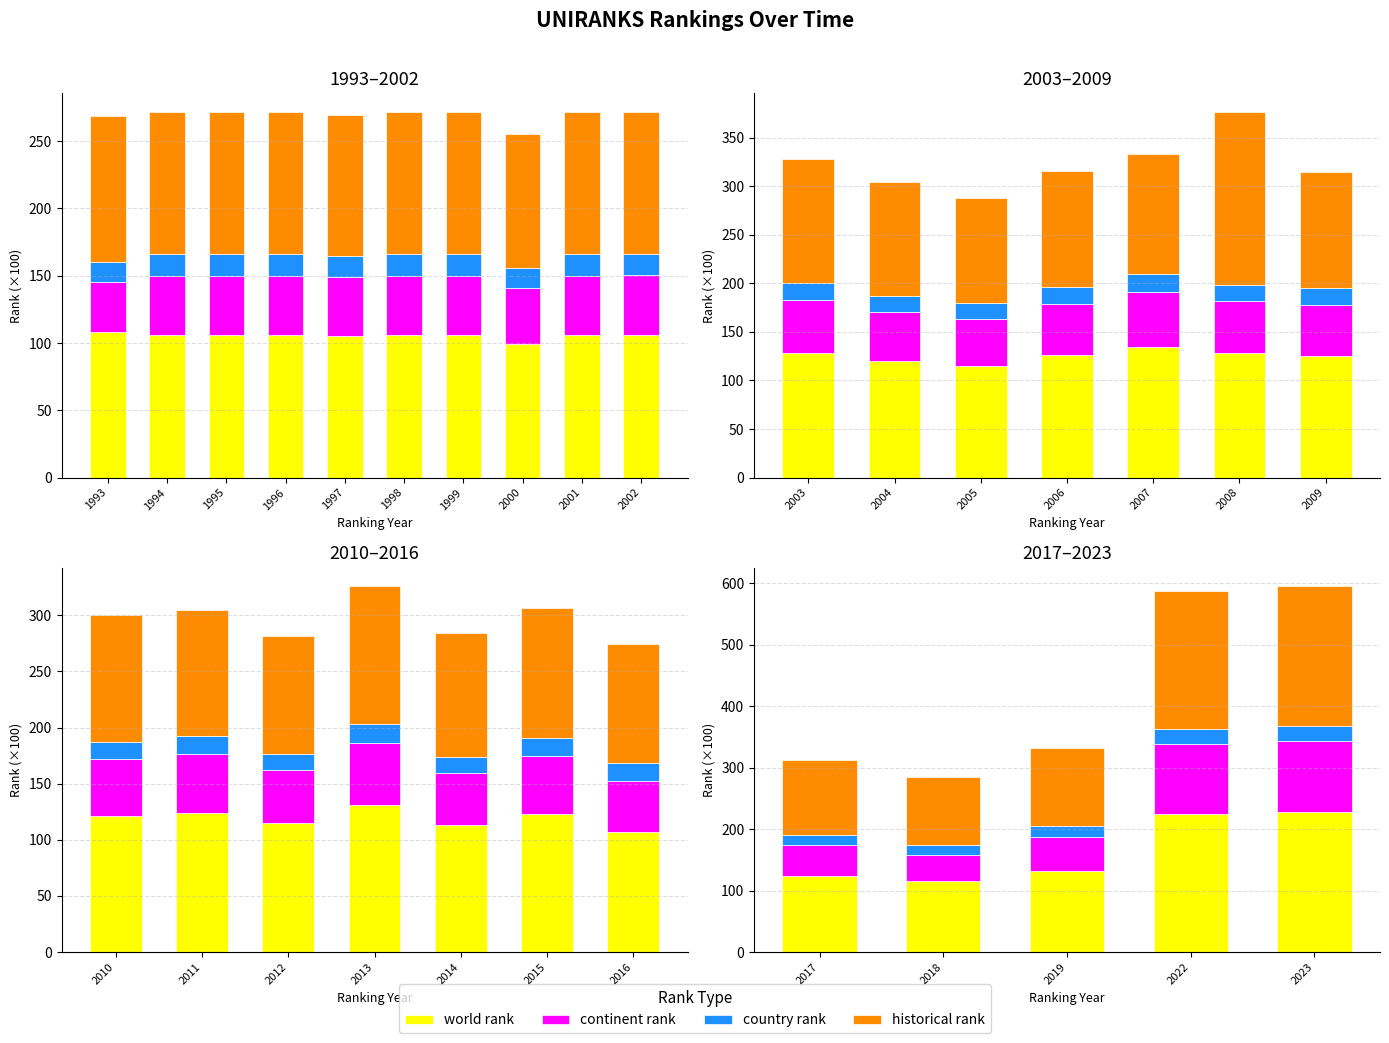

What is the difference between the maximum and minimum values in the country rank series?

9.5